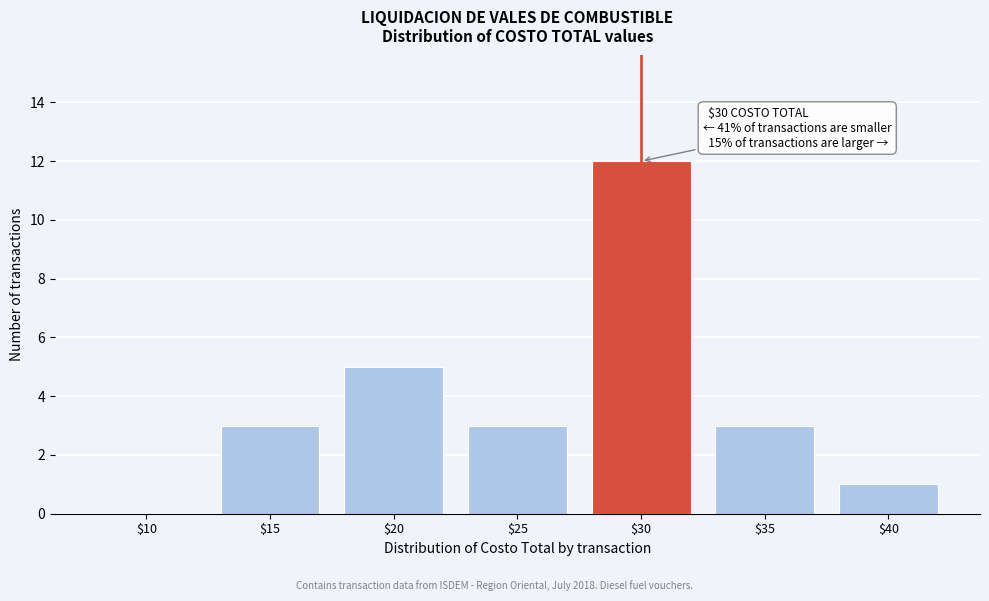

Where is the data nearest to the value 6?

$20